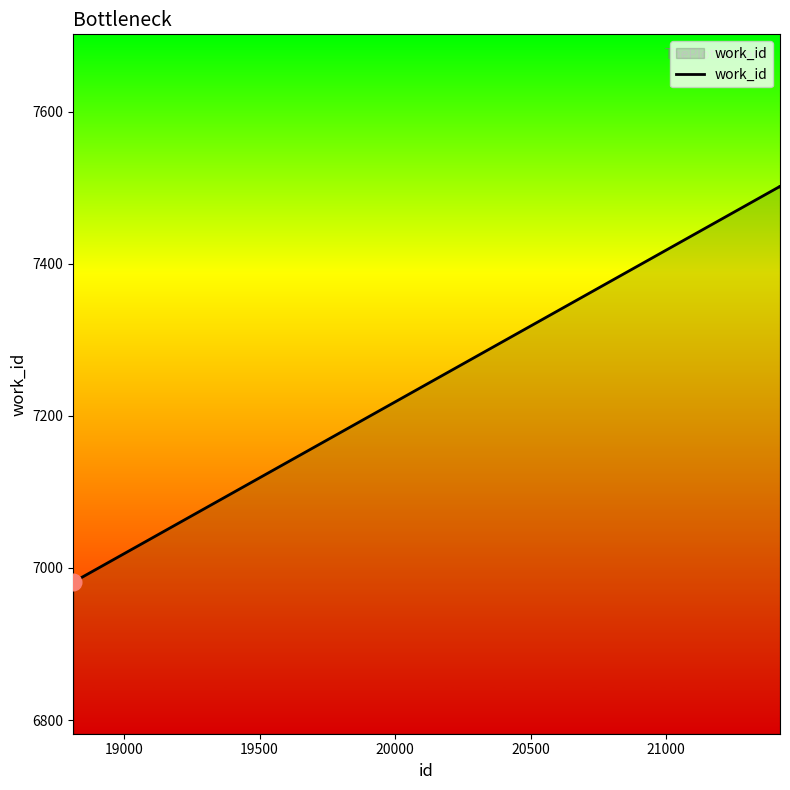

What is the maximum value shown in the chart?

7502